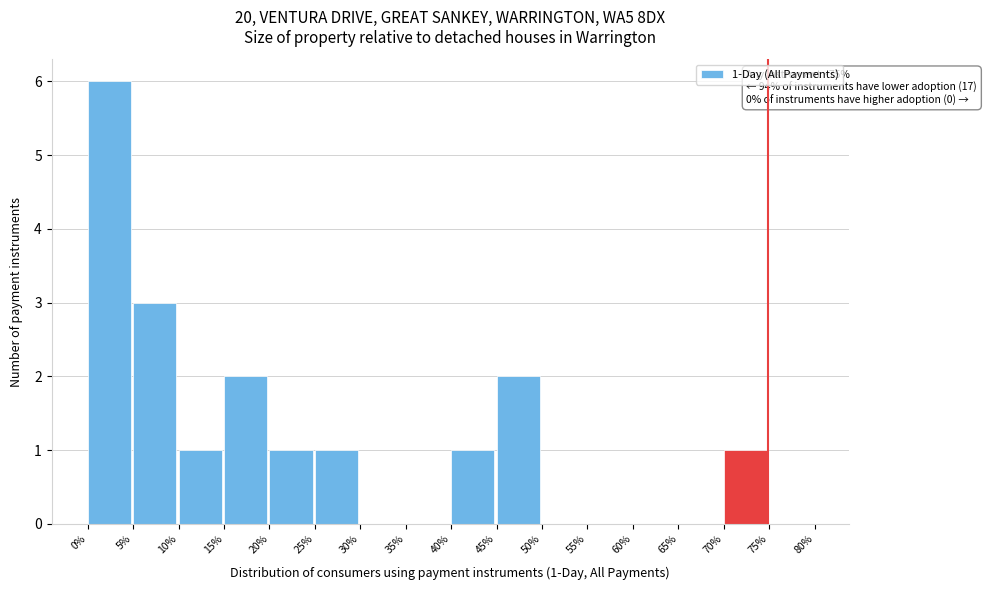

Which range on the x-axis has the tallest bar?

0% to 5%